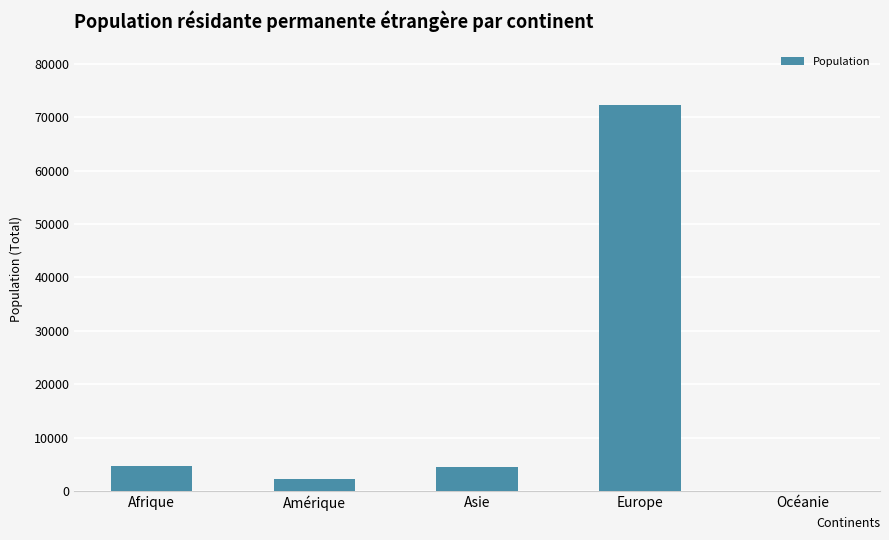

What is the greatest value displayed?

72260